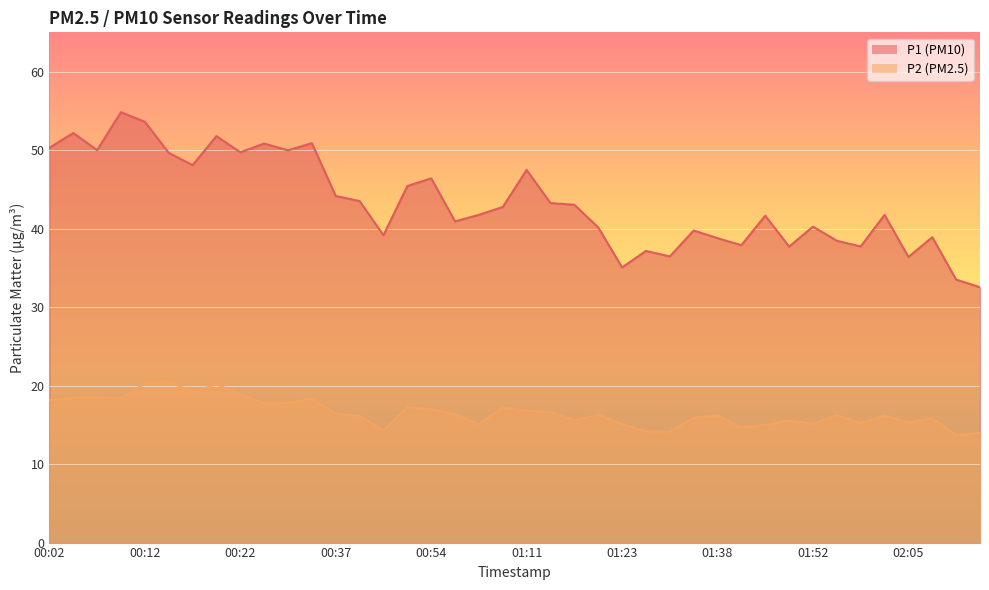

True or false: P1 and P2 intersect in this chart.

False